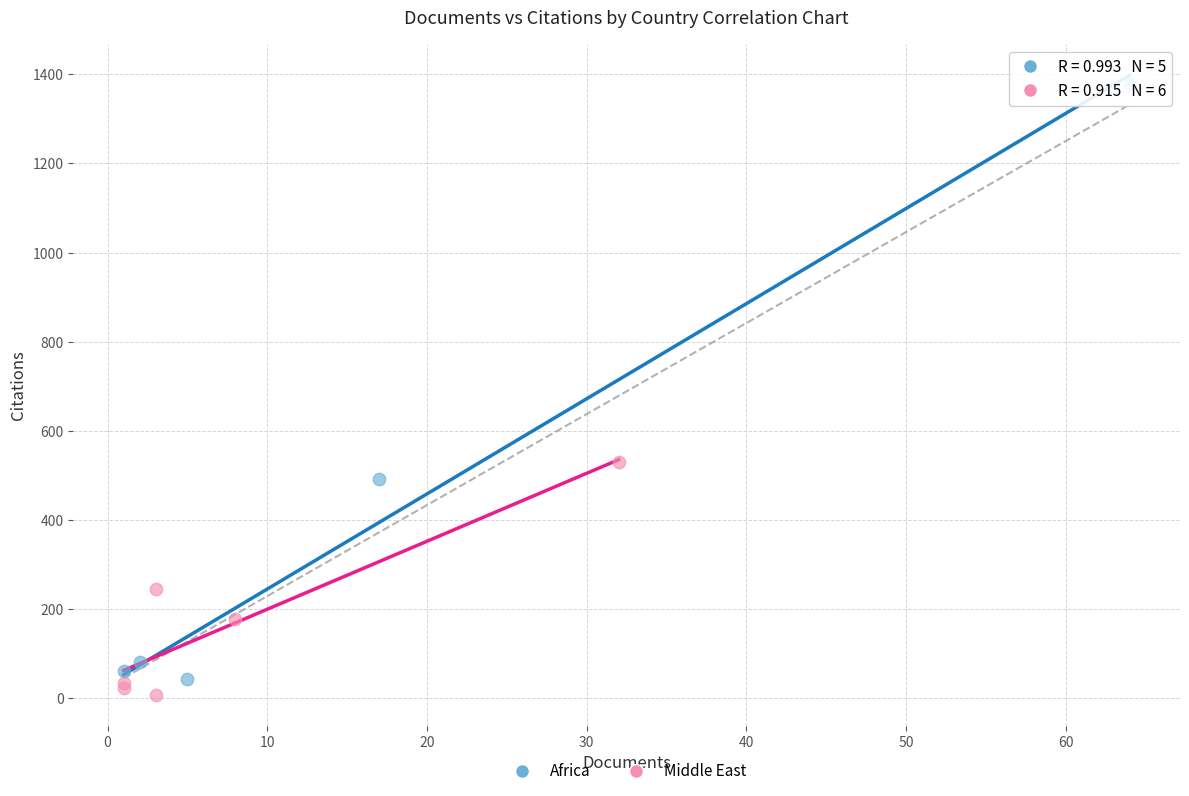

Which series contains the lowest Y value?

Middle East